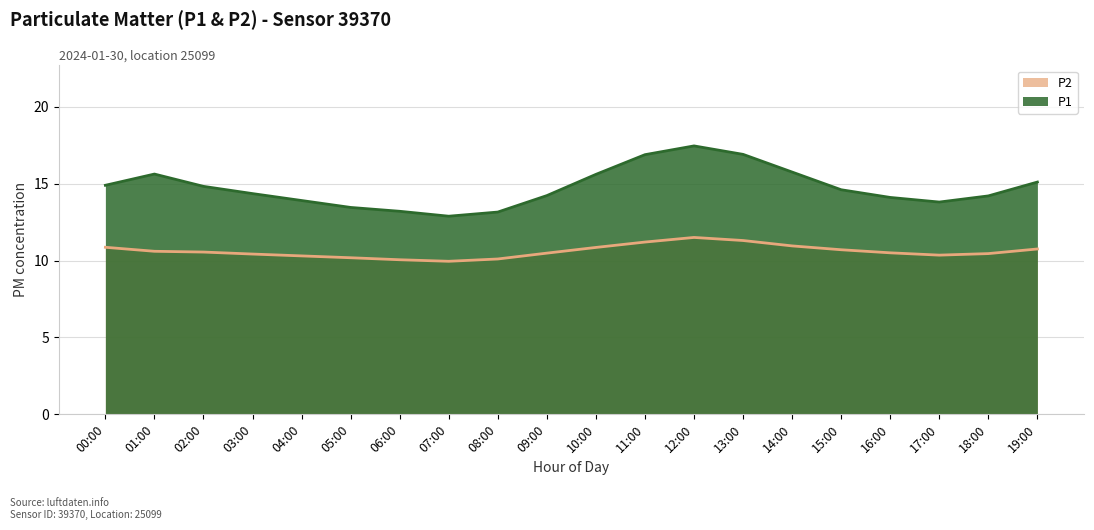

How many values in the P2 series are below 10?

1